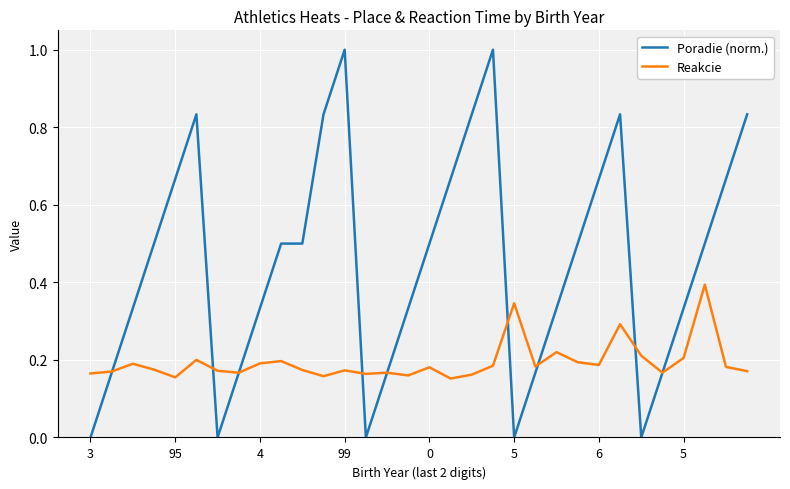

How many lines are shown in the chart?

2